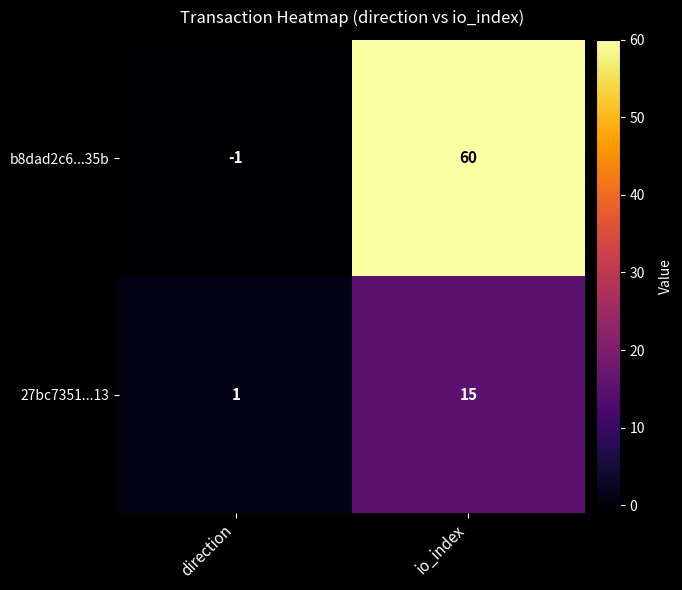

What is the maximum value shown in the chart?

60